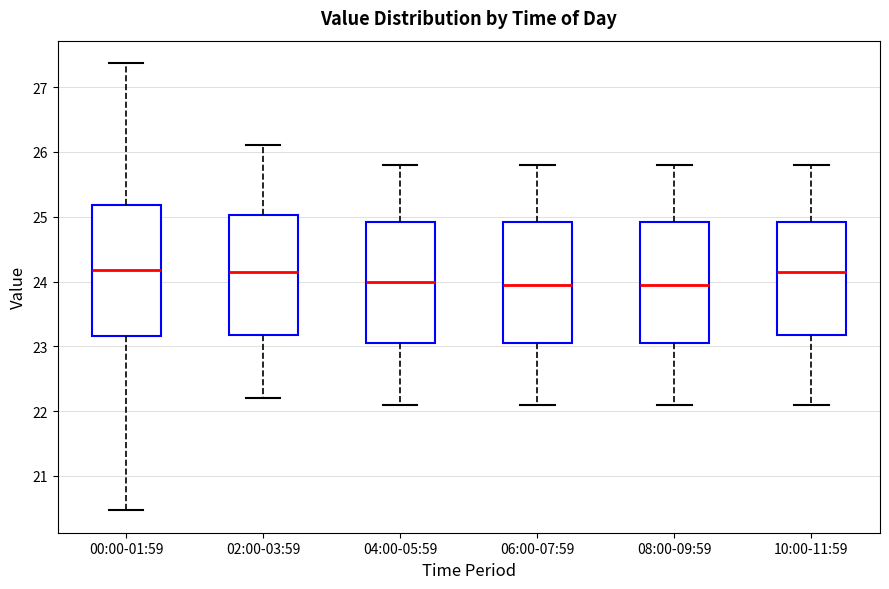

Comparing the boxes themselves (not the whiskers), which one is the tallest?

00:00-01:59